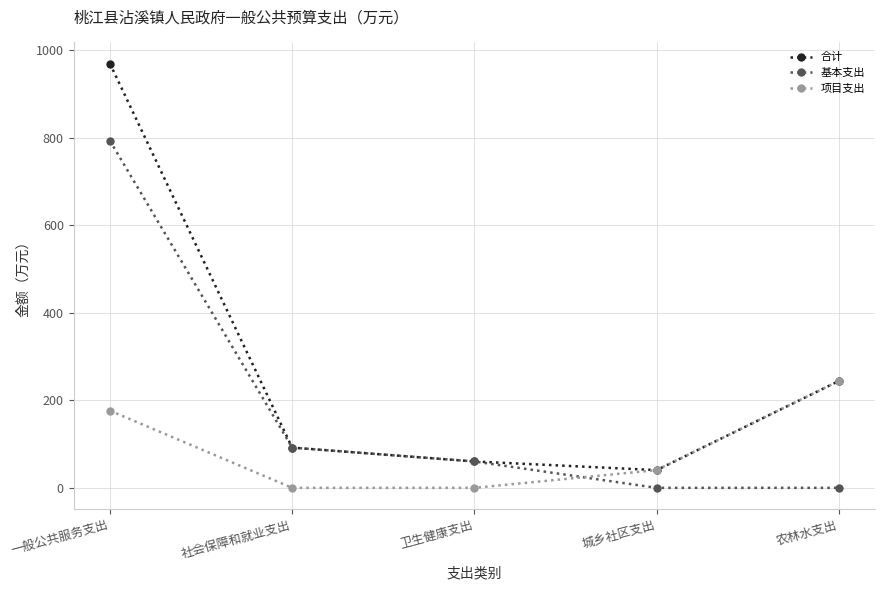

What is the label of the 3rd point from the left?

卫生健康支出